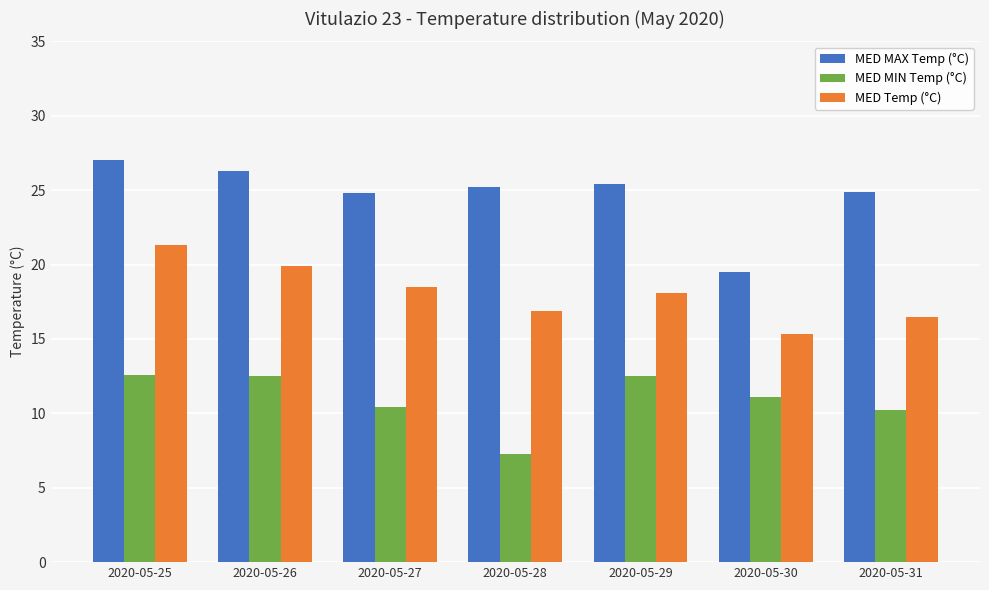

Count the number of categories in the chart.

7